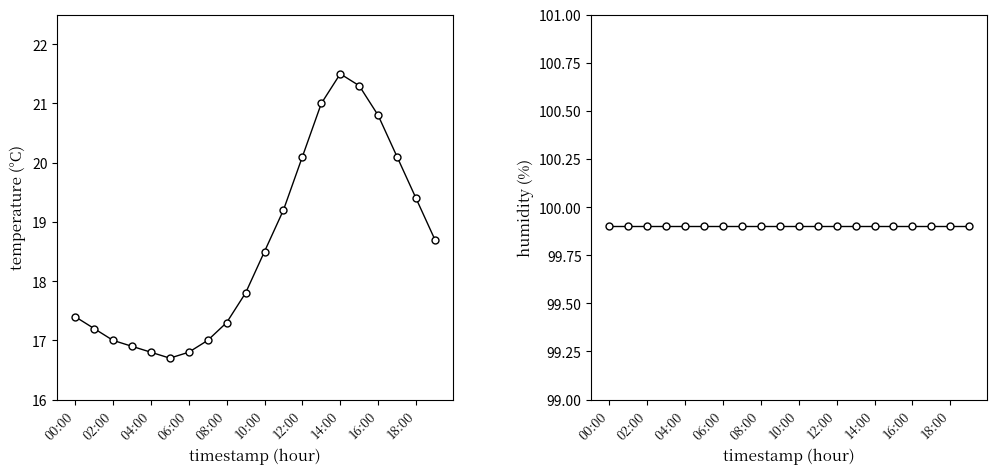

Is it true that humidity equals 99.9 at 00:00?

True